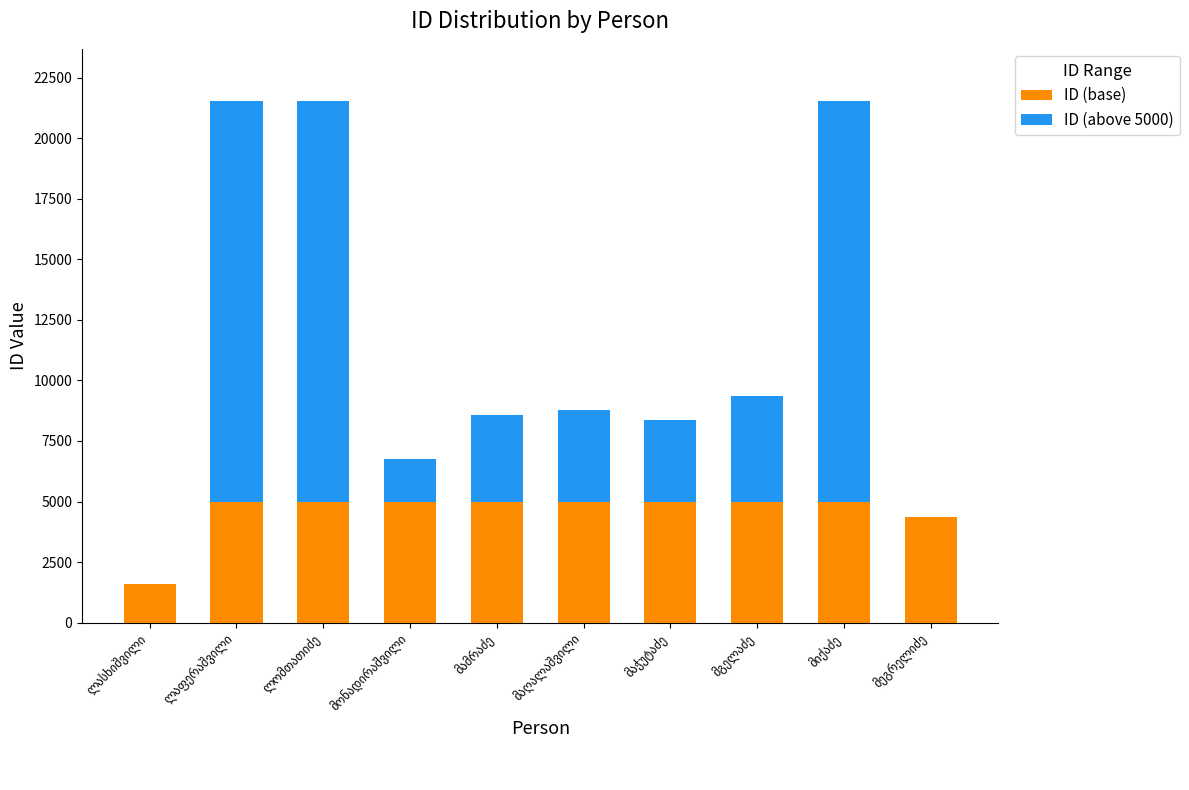

What is the sum of all ID (base) values?

45974